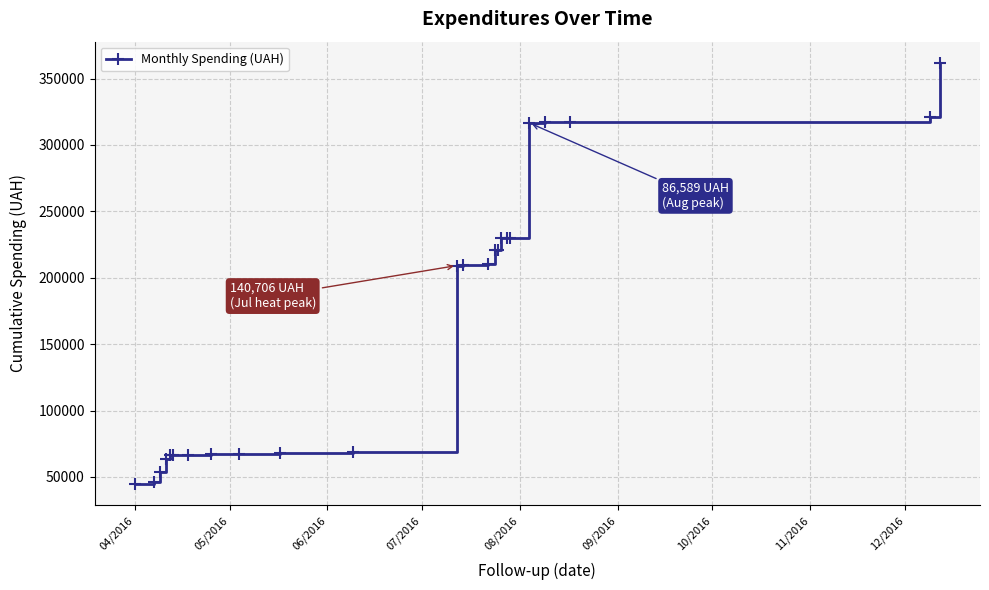

What is the value of the 2nd point from the left?

46372.8